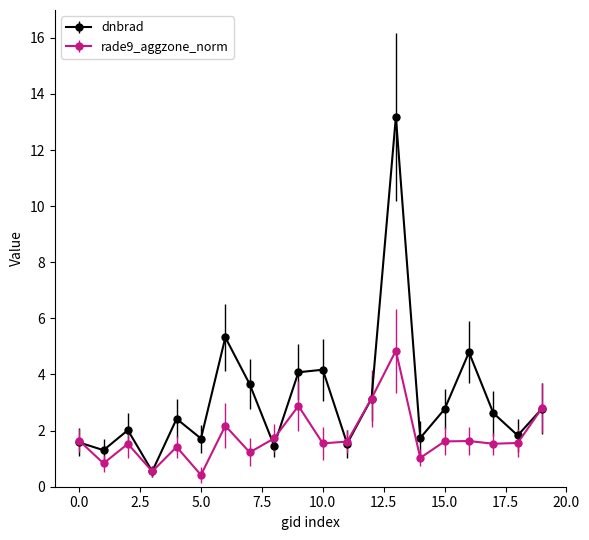

List the series in order of their peak value, lowest first.

rade9_aggzone_norm, dnbrad